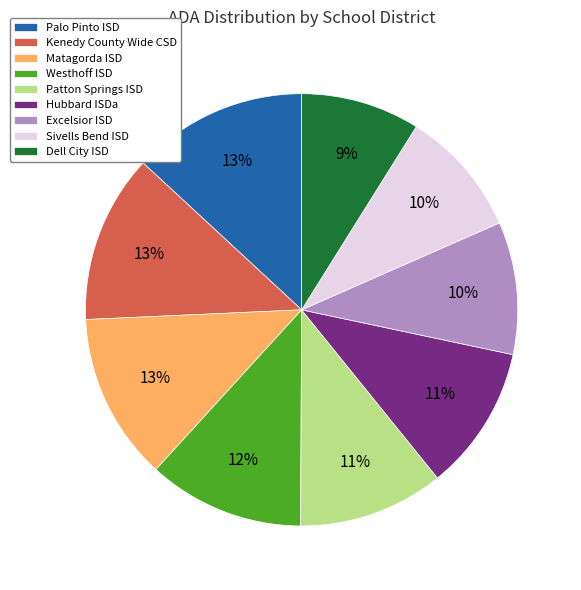

To the nearest percent, what is the difference between the Kenedy County Wide CSD and Patton Springs ISD slice percentages?

2%